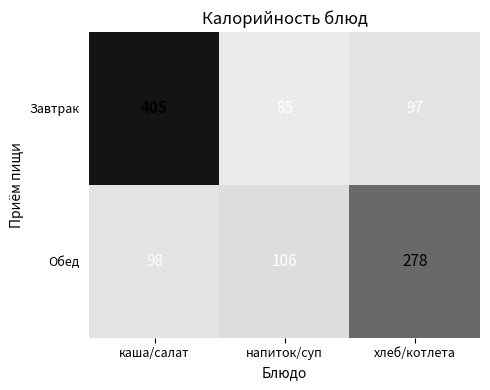

What is the difference between the highest and lowest values at каша/салат?

307